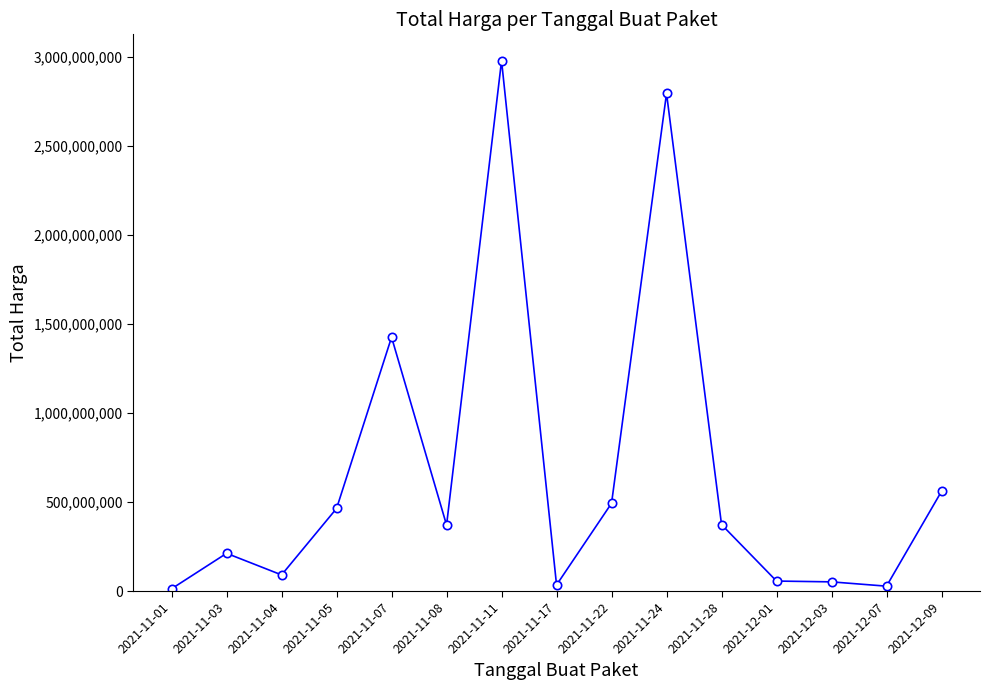

What is the difference between the maximum and second lowest values?

2951421240